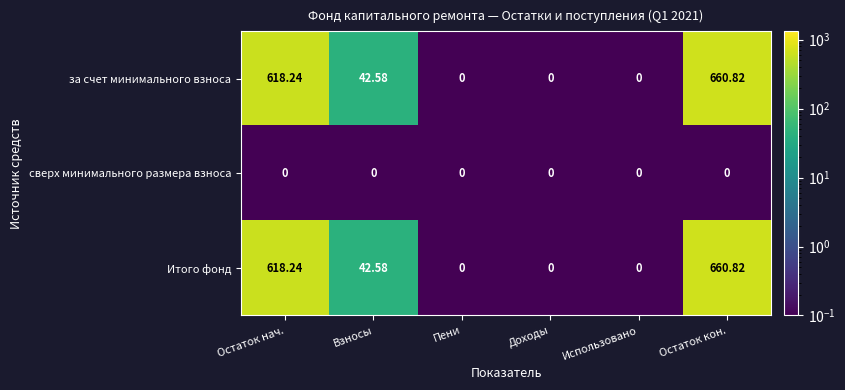

At which category is the sum across all series the highest?

Остаток кон.